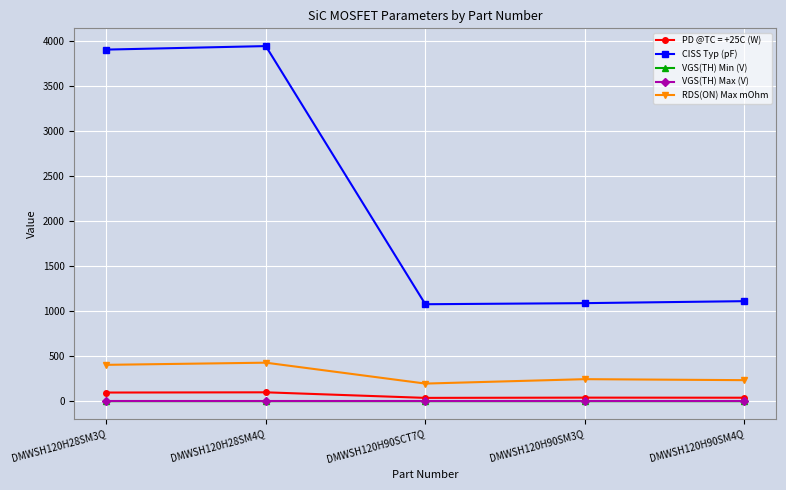

Does the chart display data point markers on the line(s)?

Yes